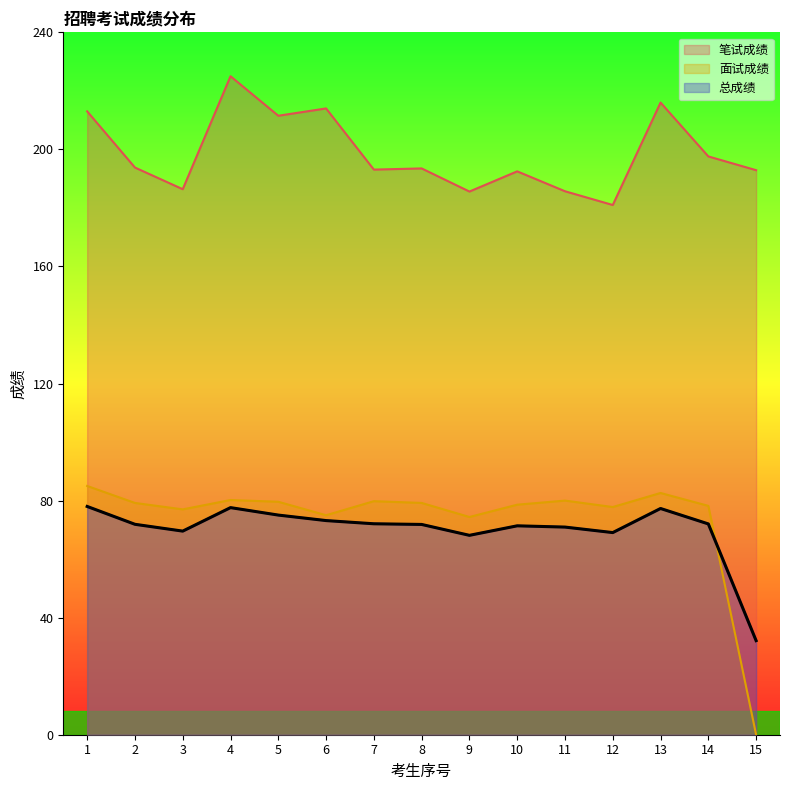

True or false: 总成绩 and 面试成绩 cross at least once.

True